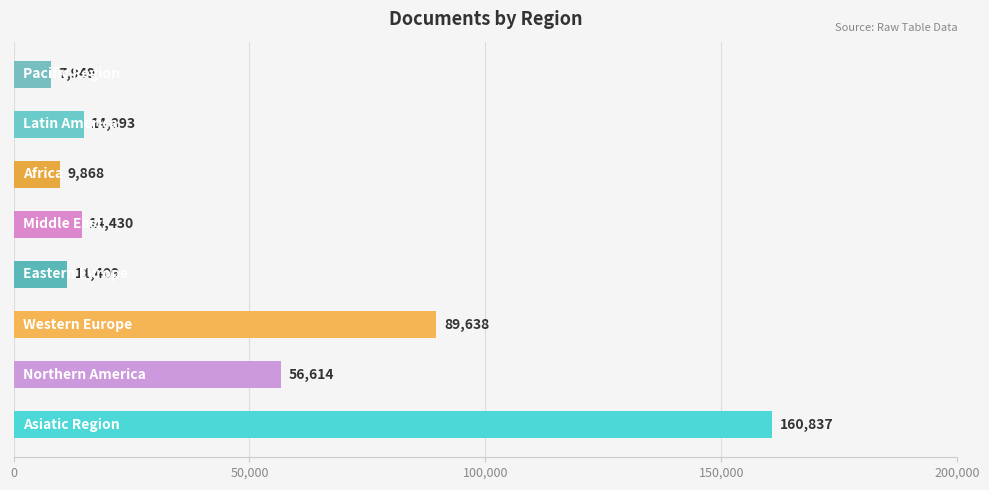

What is the maximum value shown in the chart?

160837